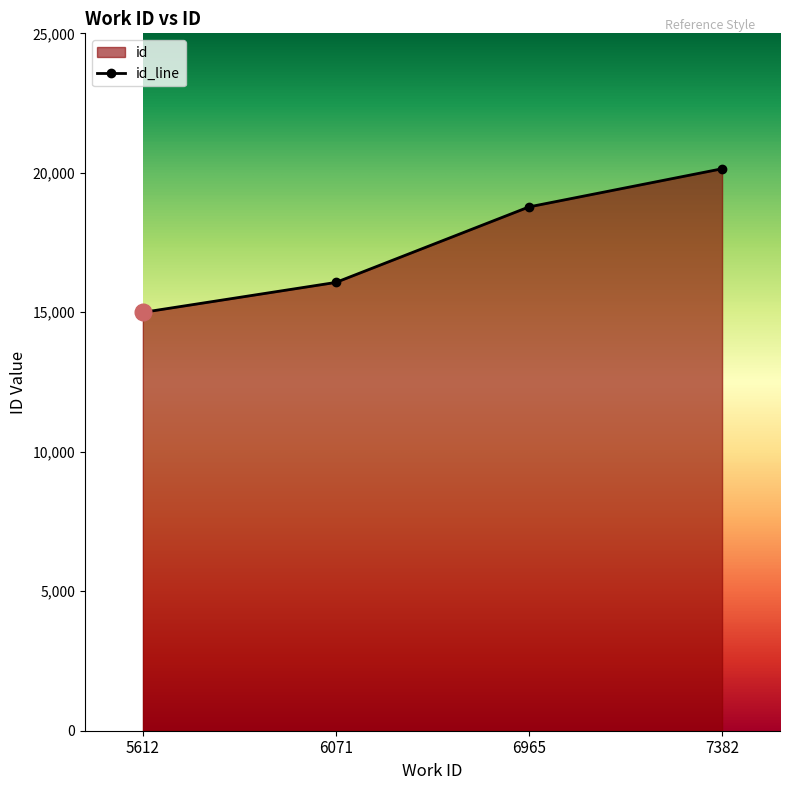

What is the minimum value shown in the chart?

14997